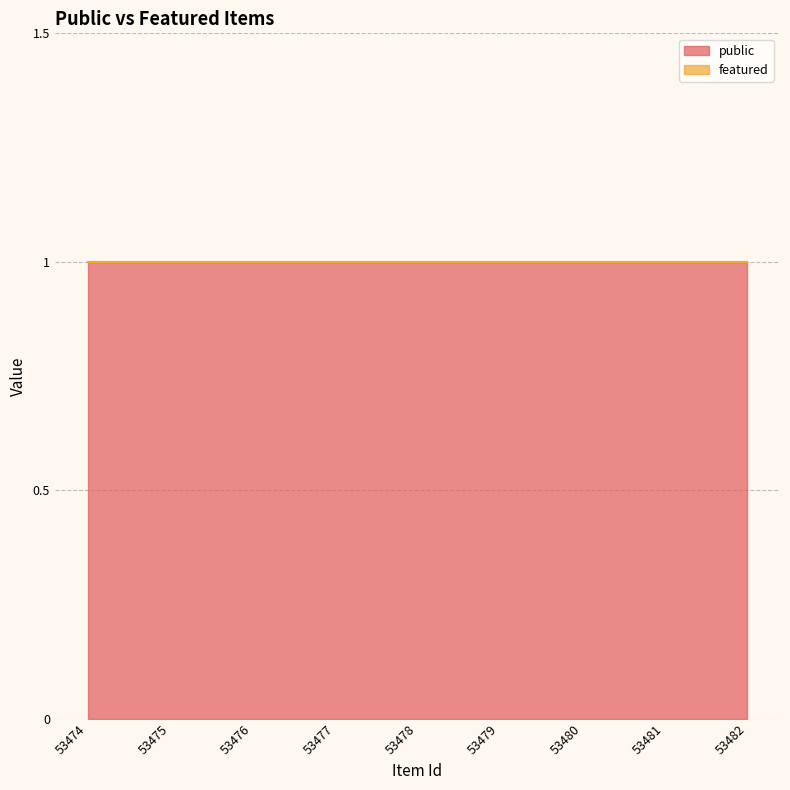

Rank the series by their maximum value, from lowest to highest.

featured, public